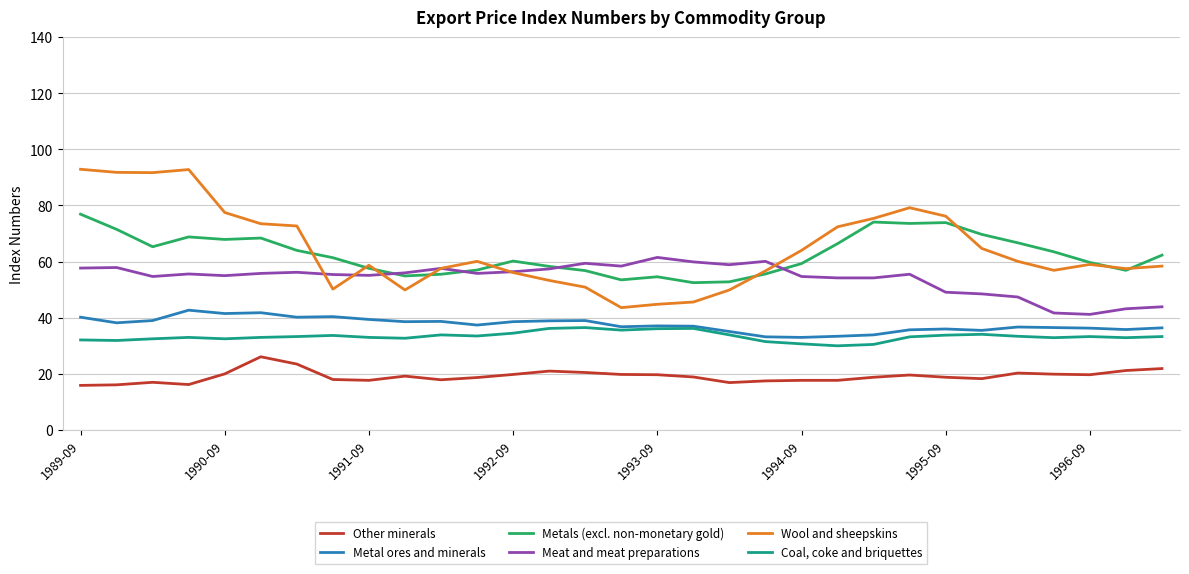

What is the difference between the second highest and second lowest values in the Metal ores and minerals series?

8.6